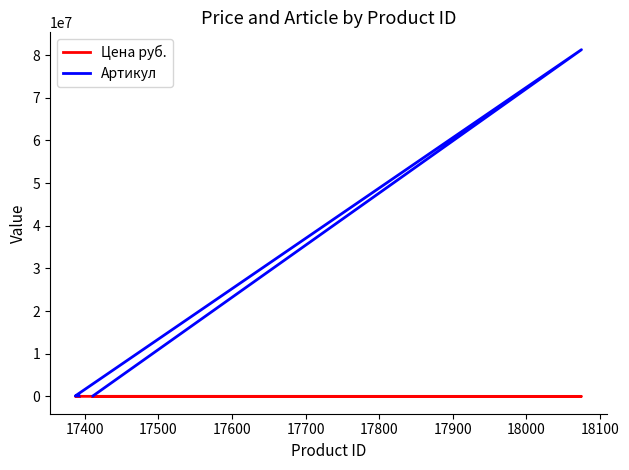

At how many categories does at least one series exceed 14248501?

1